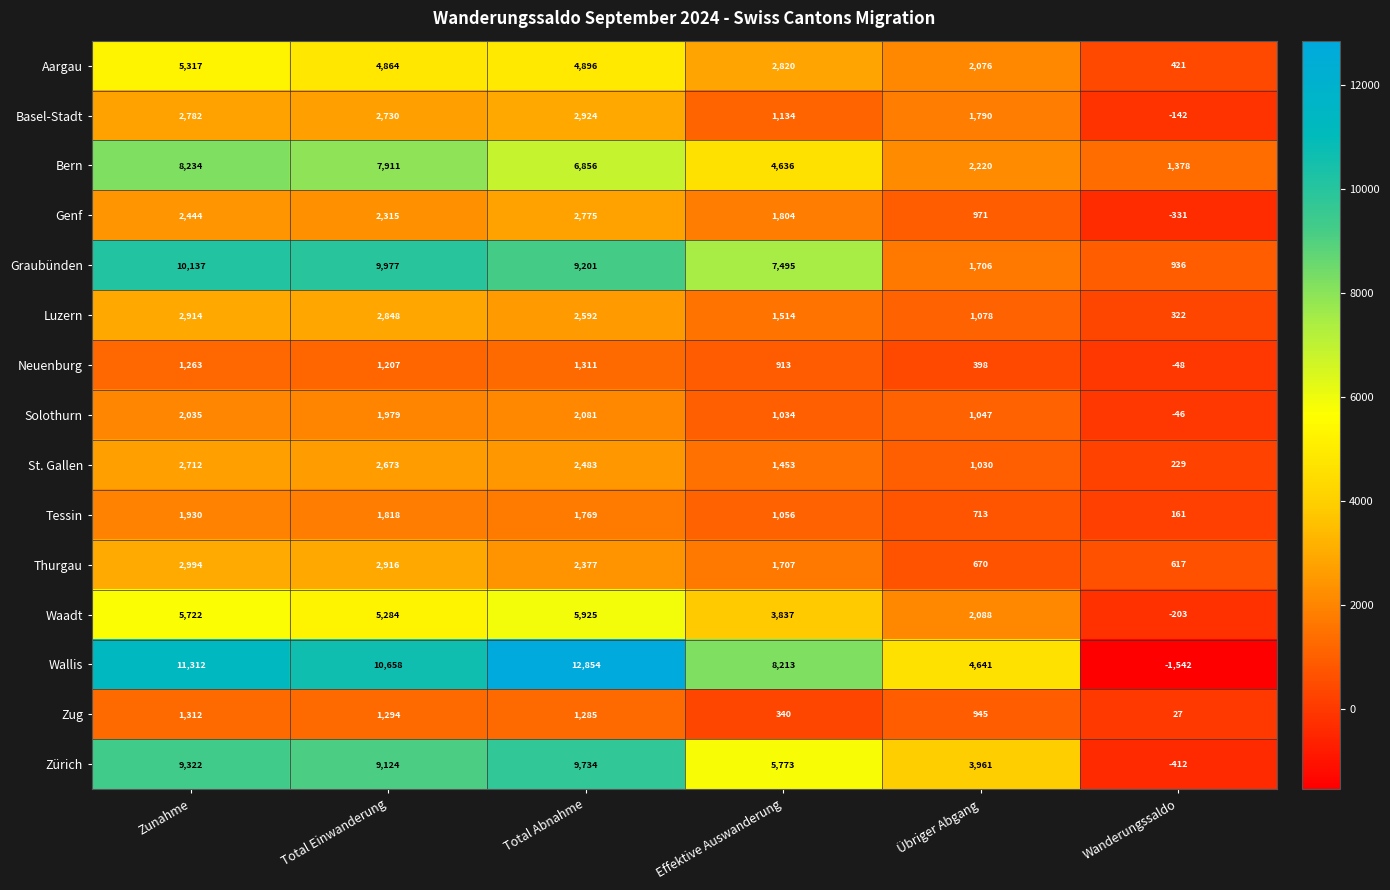

The value of Graubünden at Total Abnahme is 3962. True or false?

False